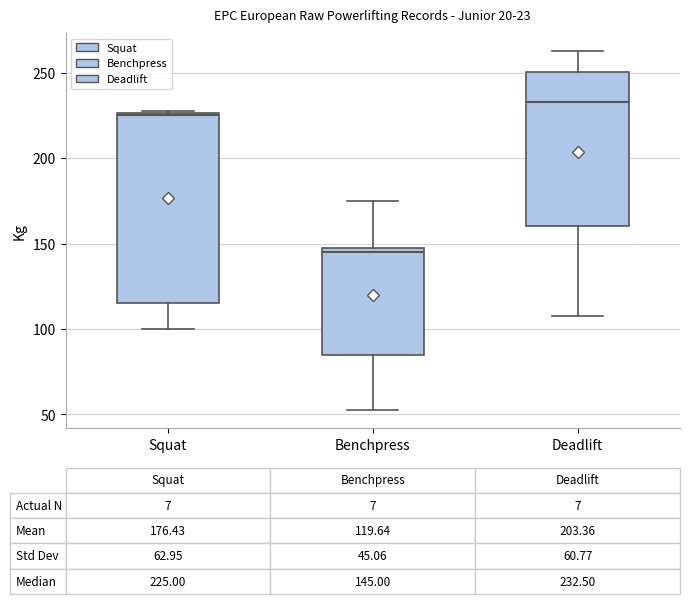

Comparing the boxes themselves (not the whiskers), which one is the tallest?

Squat